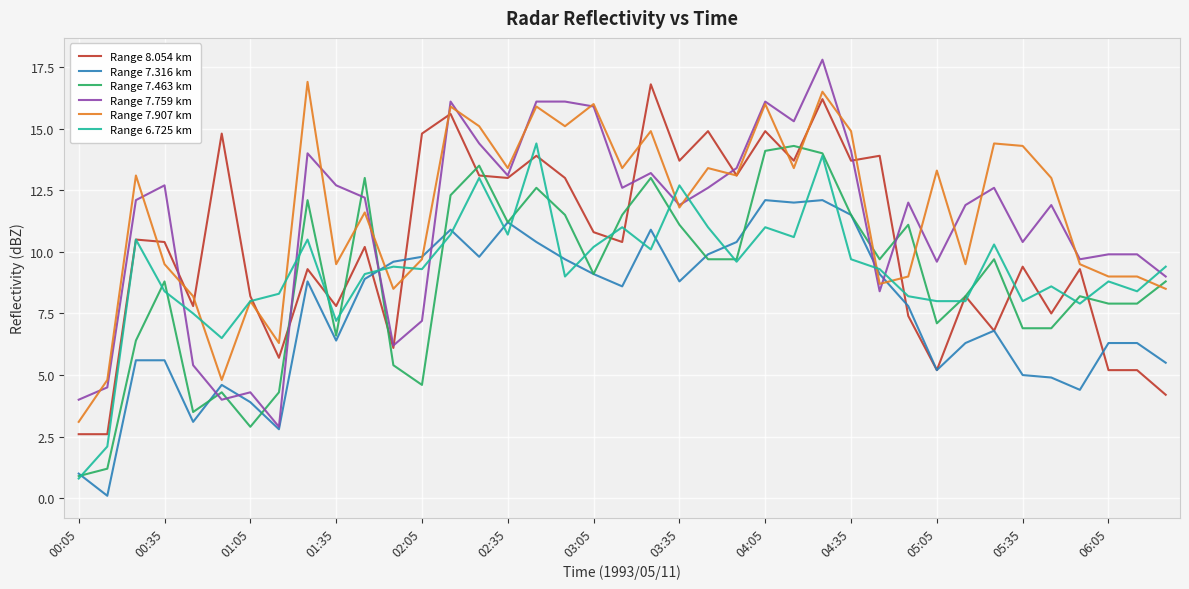

After their last crossing, which series has the higher values: Range 7.316 km or Range 6.725 km?

Range 6.725 km